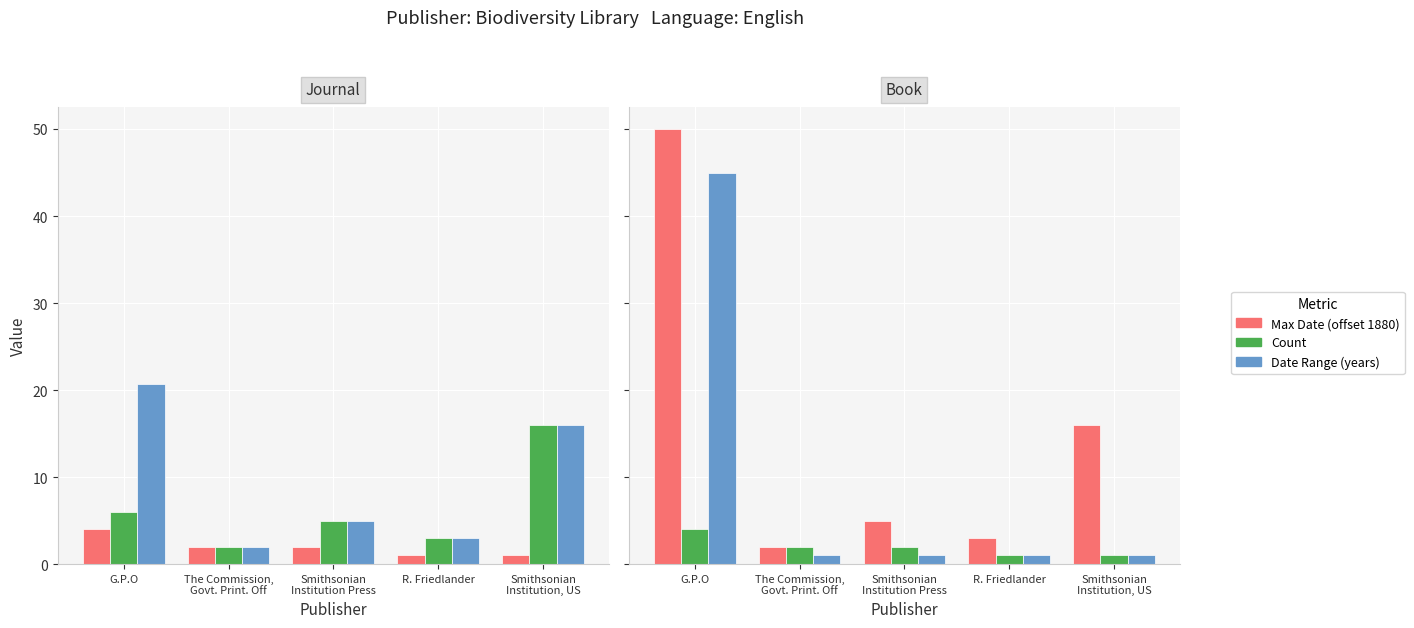

What is the total value across all series at Smithsonian
Institution, US?

50.0